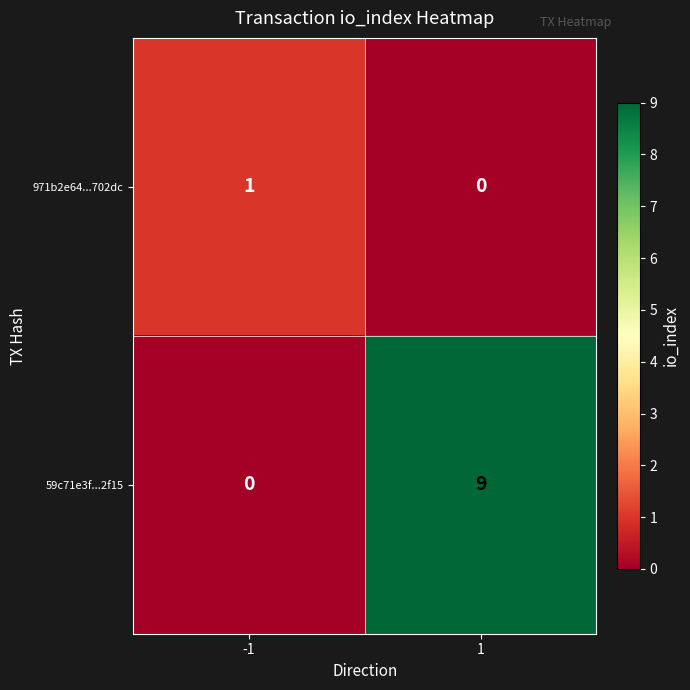

Which series has the largest total across all categories?

59c71e3f...2f15